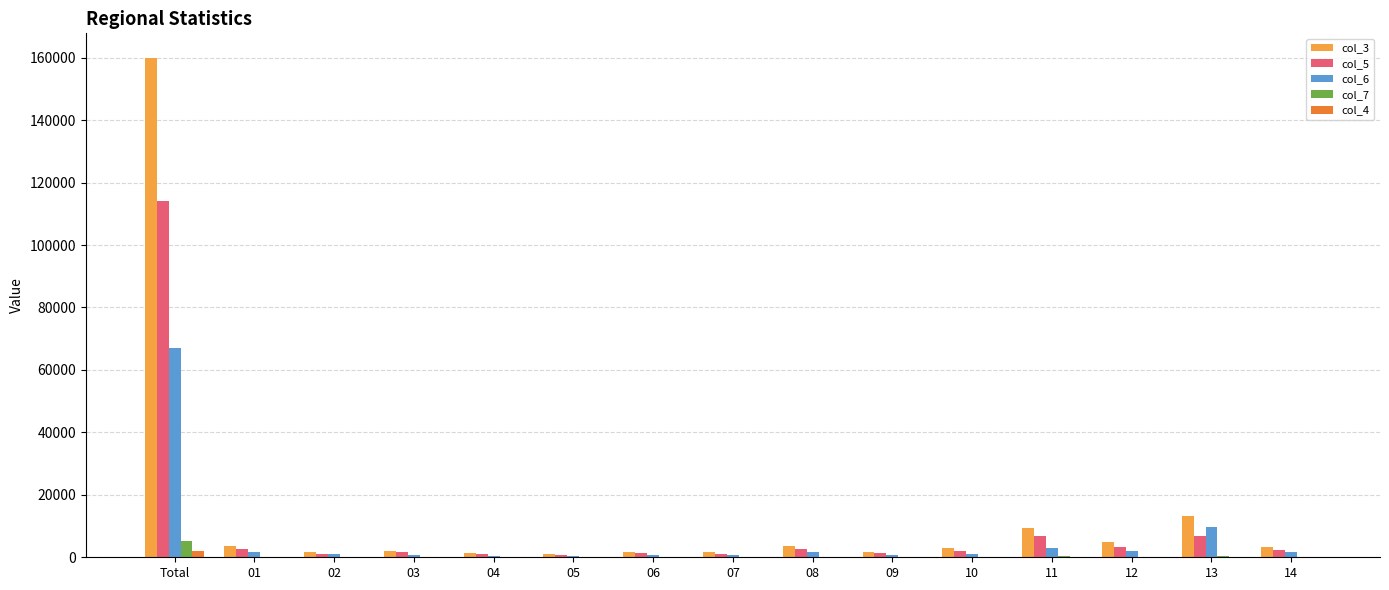

At which category is the sum across all series the highest?

Total